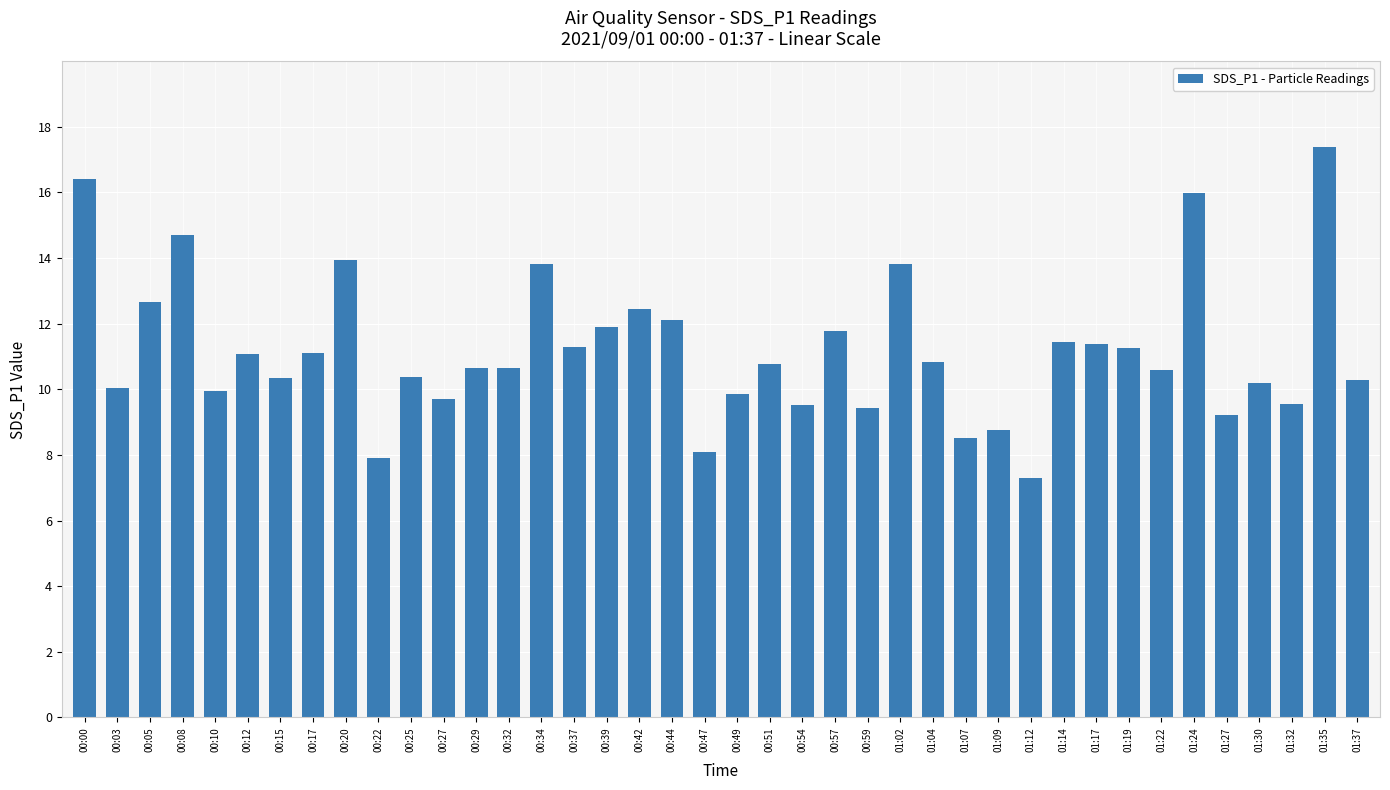

How many categories are shown in the chart?

40